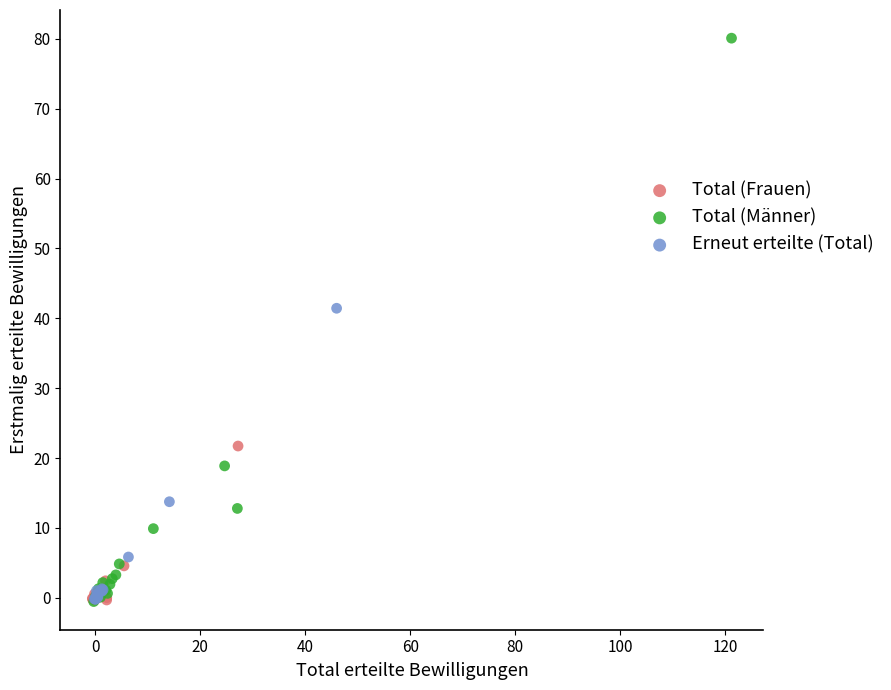

Which series contains the highest Y value?

Total (Männer)